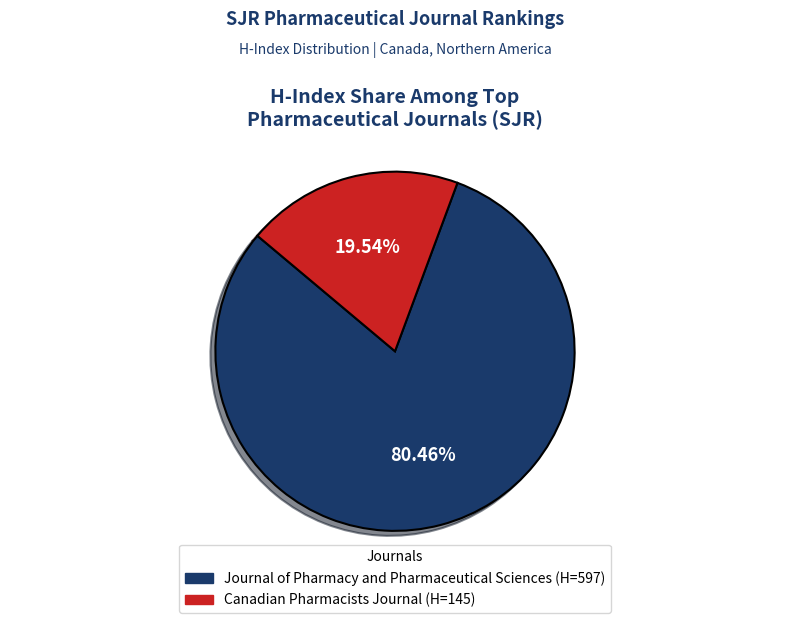

Is there a majority slice in this chart?

Yes